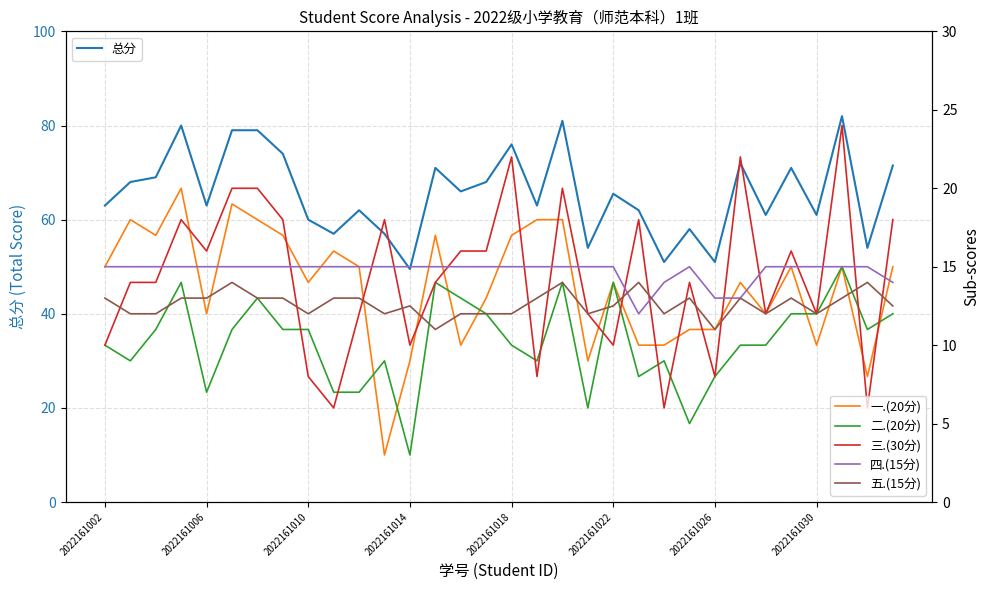

Is it true that 一.(20分) equals 8.0 at 30?

True